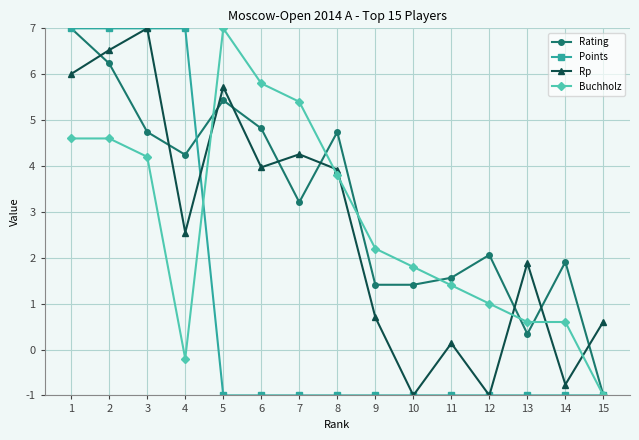

Reading left to right, transcribe all the data shown in this chart.

Rating: 1=7.0	2=6.2	3=4.7	4=4.2	5=5.4	6=4.8	7=3.2	8=4.7	9=1.4	10=1.4	11=1.6	12=2.1	13=0.3	14=1.9	15=-1.0
Points: 1=7.0	2=7.0	3=7.0	4=7.0	5=-1.0	6=-1.0	7=-1.0	8=-1.0	9=-1.0	10=-1.0	11=-1.0	12=-1.0	13=-1.0	14=-1.0	15=-1.0
Rp: 1=6.0	2=6.5	3=7.0	4=2.6	5=5.7	6=4.0	7=4.3	8=3.9	9=0.7	10=-1.0	11=0.1	12=-1.0	13=1.9	14=-0.8	15=0.6
Buchholz: 1=4.6	2=4.6	3=4.2	4=-0.2	5=7.0	6=5.8	7=5.4	8=3.8	9=2.2	10=1.8	11=1.4	12=1.0	13=0.6	14=0.6	15=-1.0